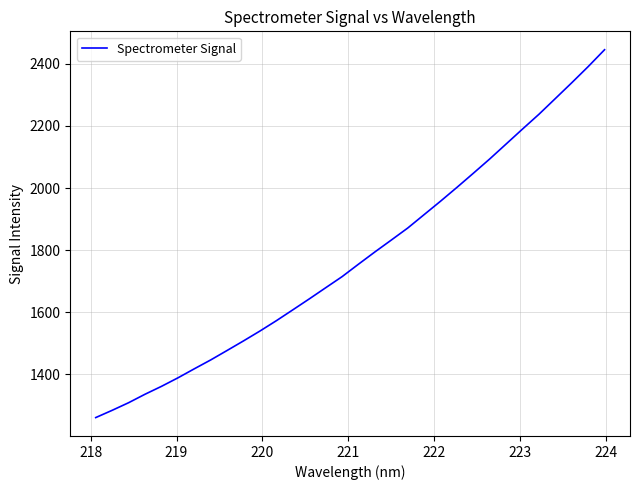

What is the greatest value displayed?

2445.3